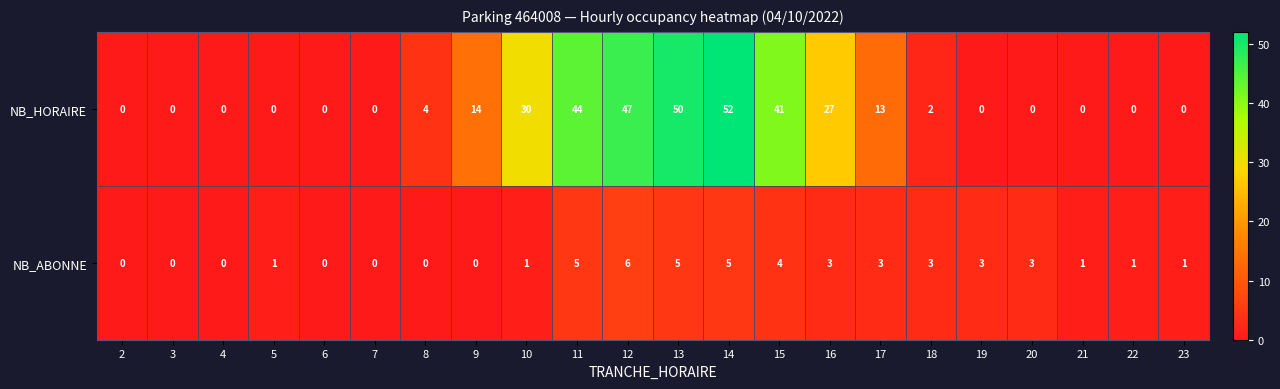

How many NB_ABONNE values are between 0 and 3?

17